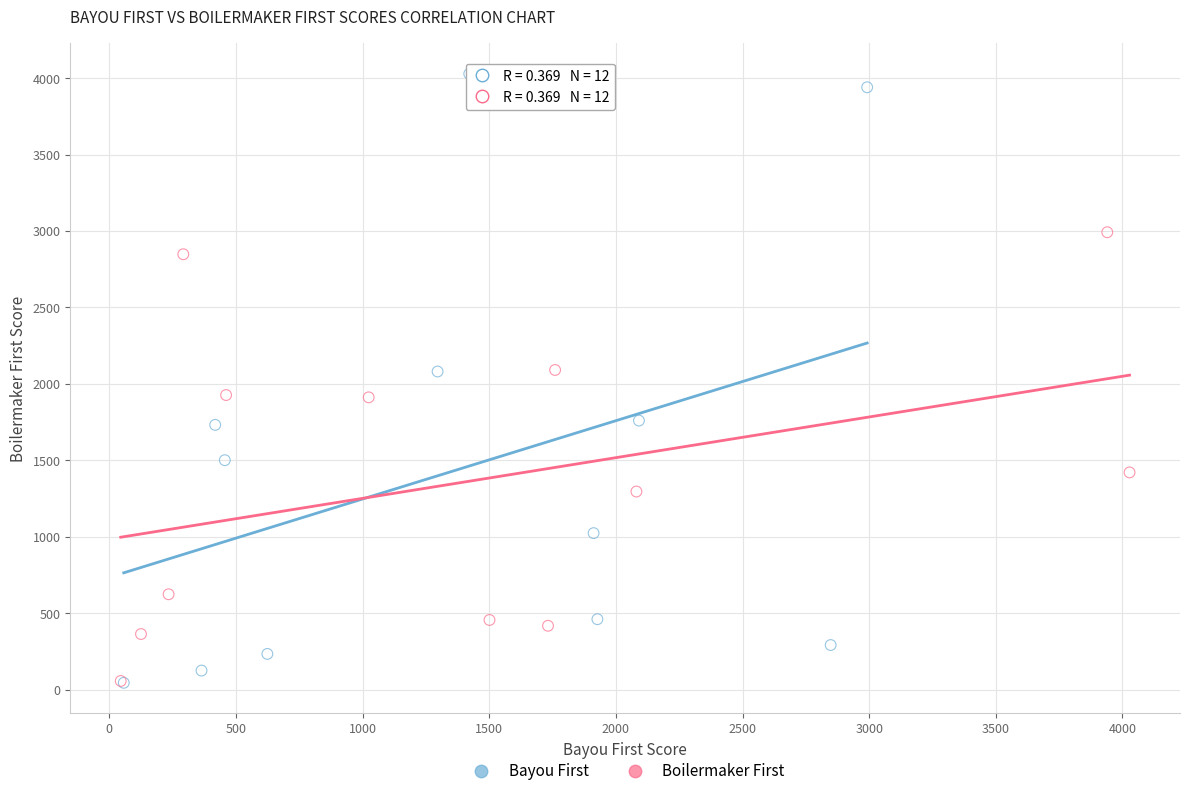

Which series contains the highest Y value?

Bayou First